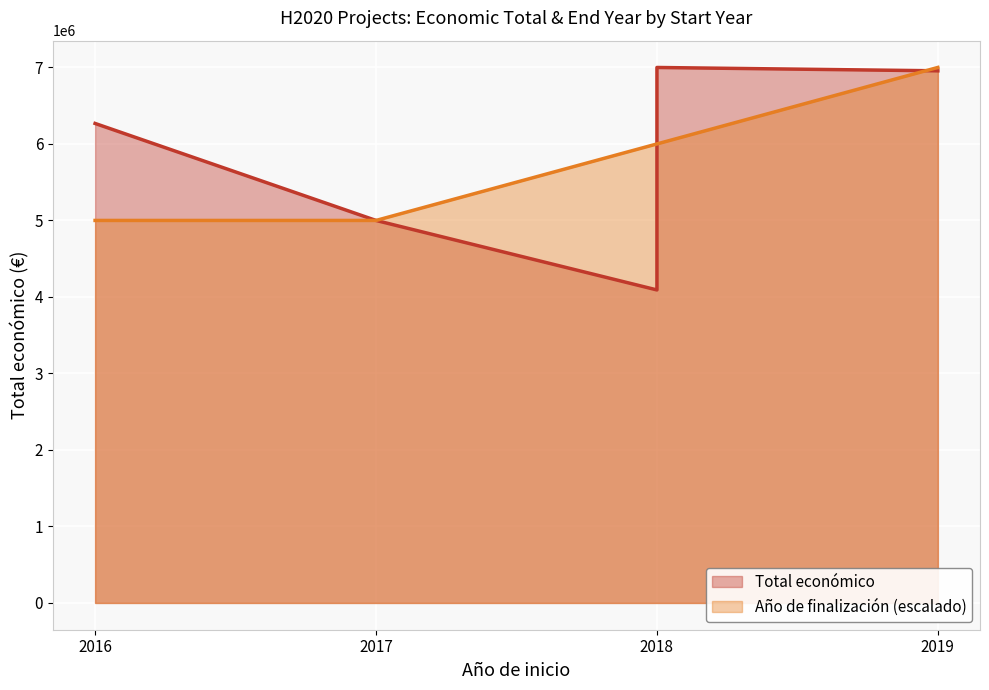

Reading left to right, extract all data points from this chart.

Total económico: 6267994	5000000	4999927	4091526	6999596	6955758
Año de finalización (escalado): 5000000	5000000	5000000	6000000	6000000	7000000